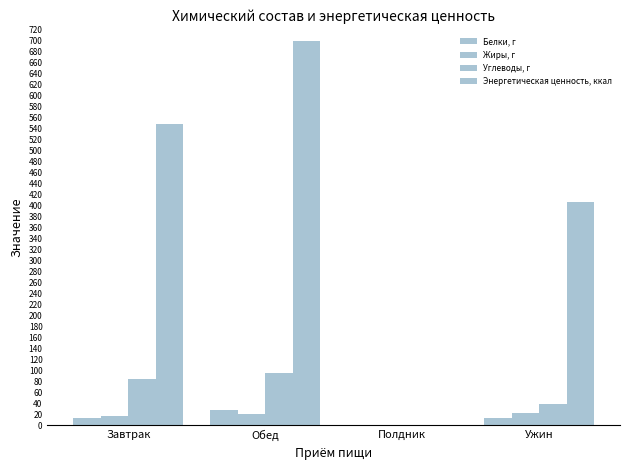

Reading right to left, list all the values displayed in this chart.

Белки, г: Ужин=13.2	Полдник=0.0	Обед=27.7	Завтрак=13.6
Жиры, г: Ужин=22.0	Полдник=0.0	Обед=20.9	Завтрак=17.6
Углеводы, г: Ужин=38.8	Полдник=0.0	Обед=95.3	Завтрак=83.7
Энергетическая ценность, ккал: Ужин=406.7	Полдник=0.0	Обед=700.4	Завтрак=548.0